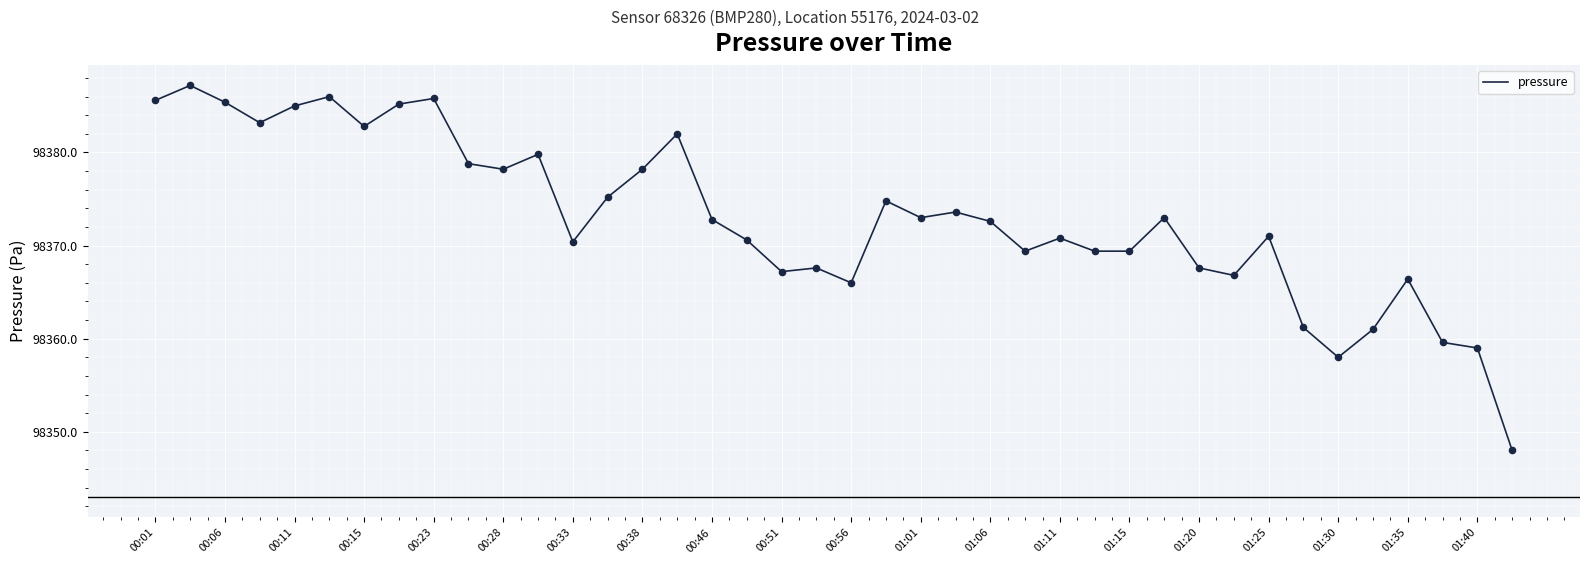

What is the minimum value shown in the chart?

98348.0